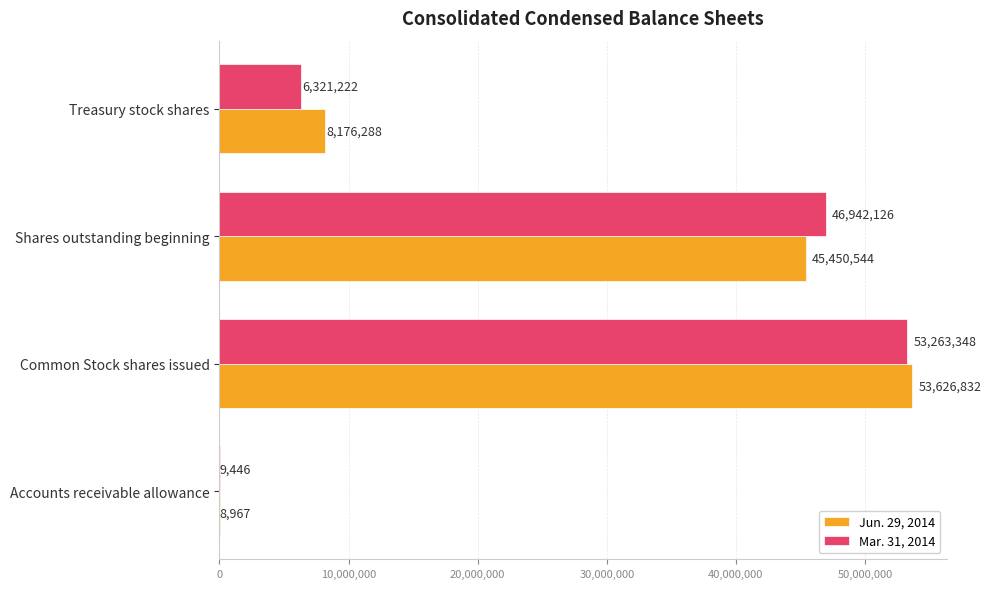

At which label is Mar. 31, 2014 closest to 26636397?

Shares outstanding beginning